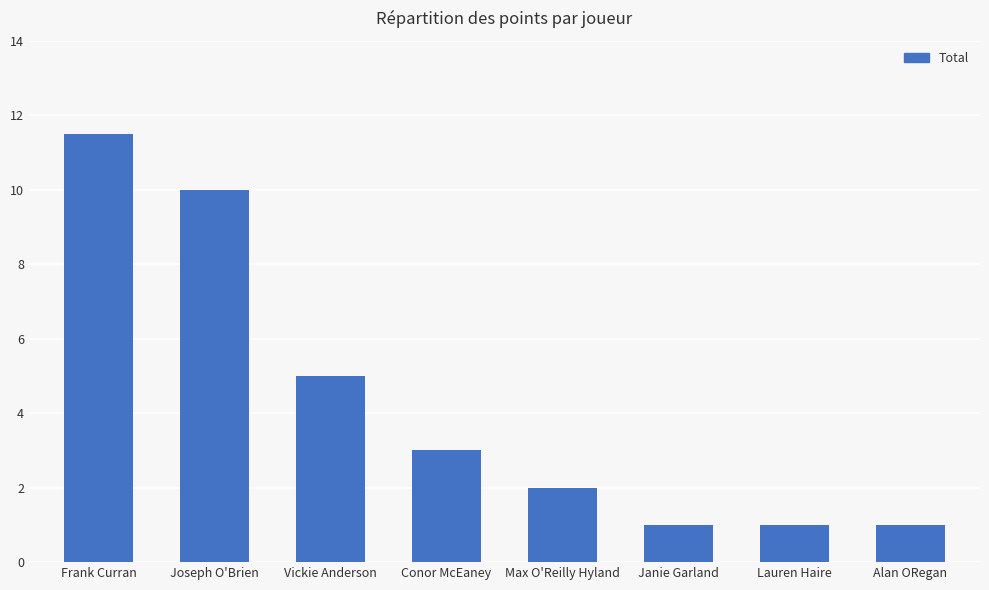

What position from the left is Lauren Haire?

7